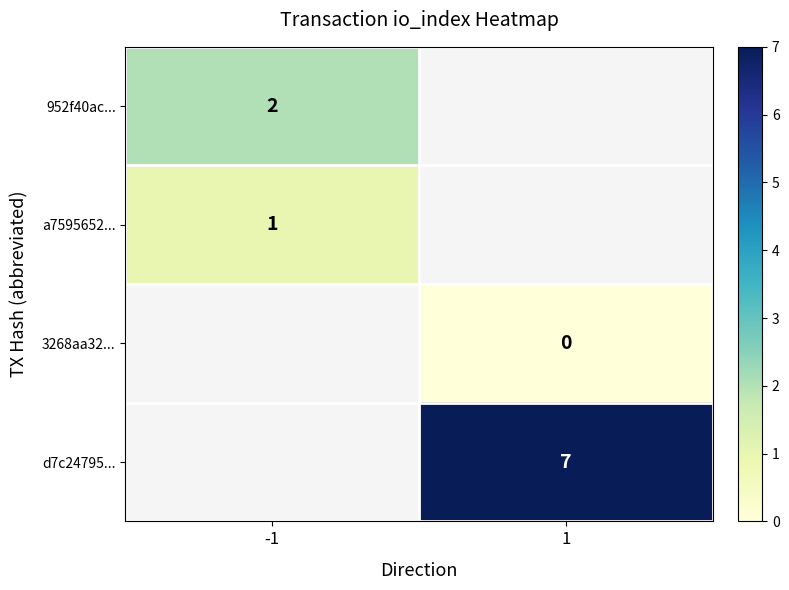

True or false: d7c24795... has a value of 7 at 1.

True